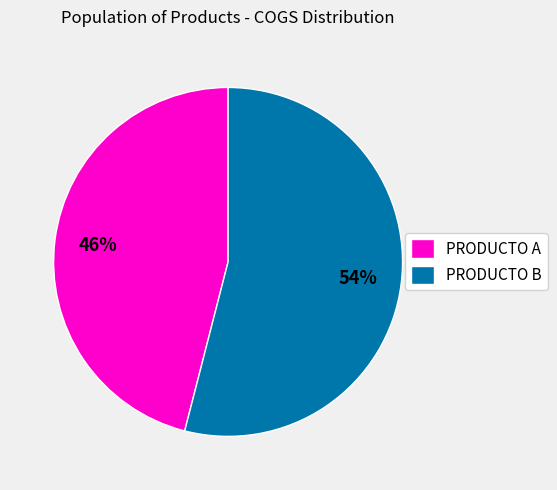

True or false: PRODUCTO B accounts for 54% of the total.

True